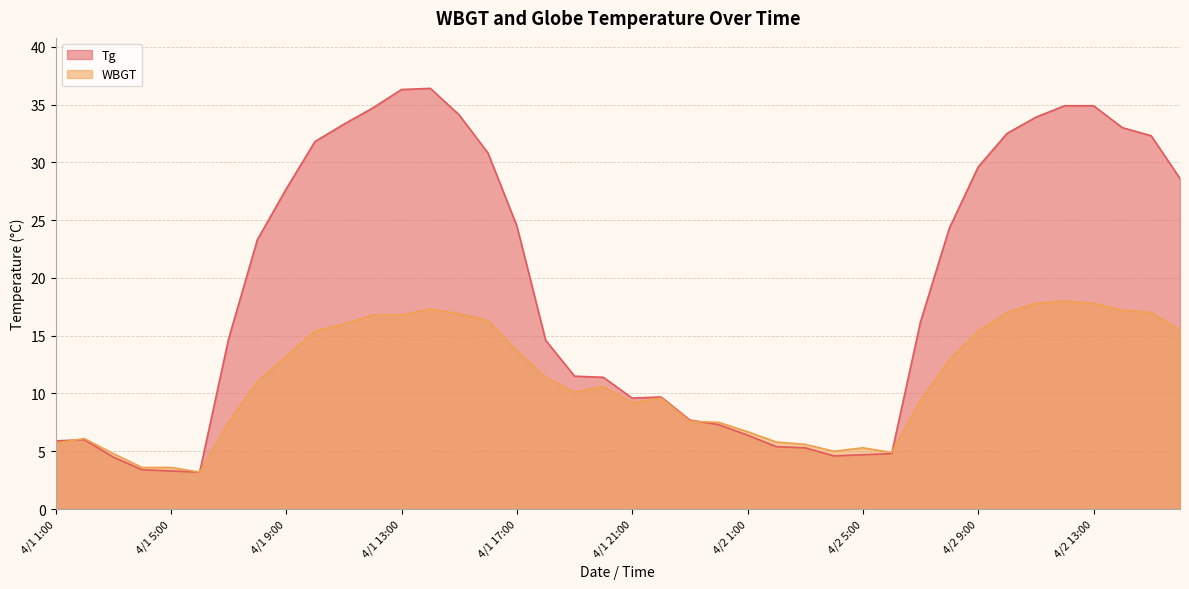

Rank the series by their average value, from highest to lowest.

Tg, WBGT